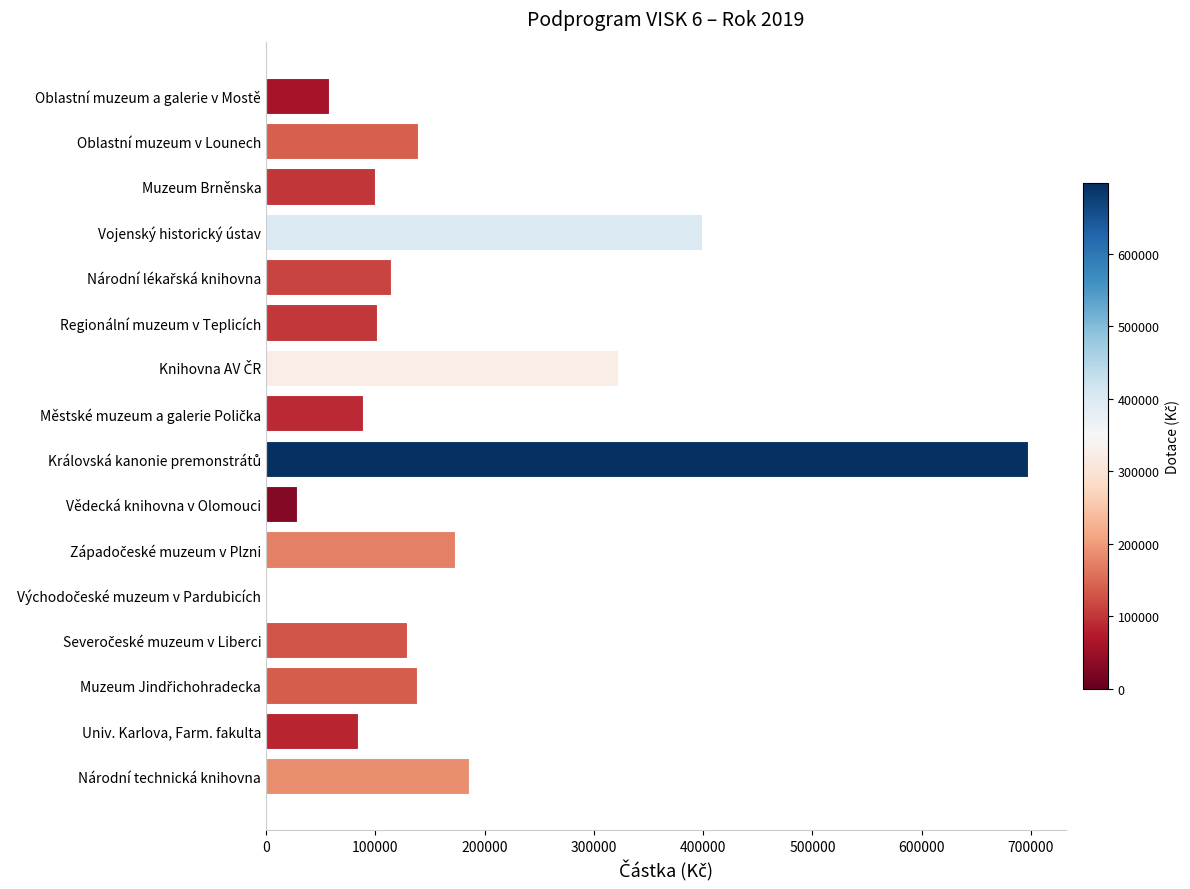

What is the greatest value displayed?

697000